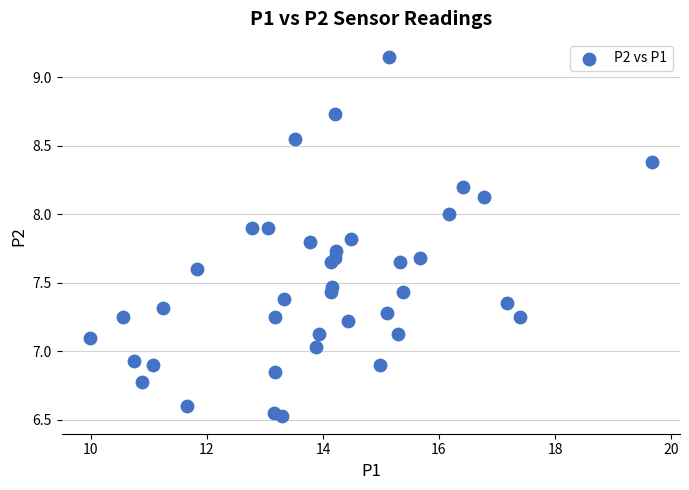

What is the range of X values (max minus min)?

9.7